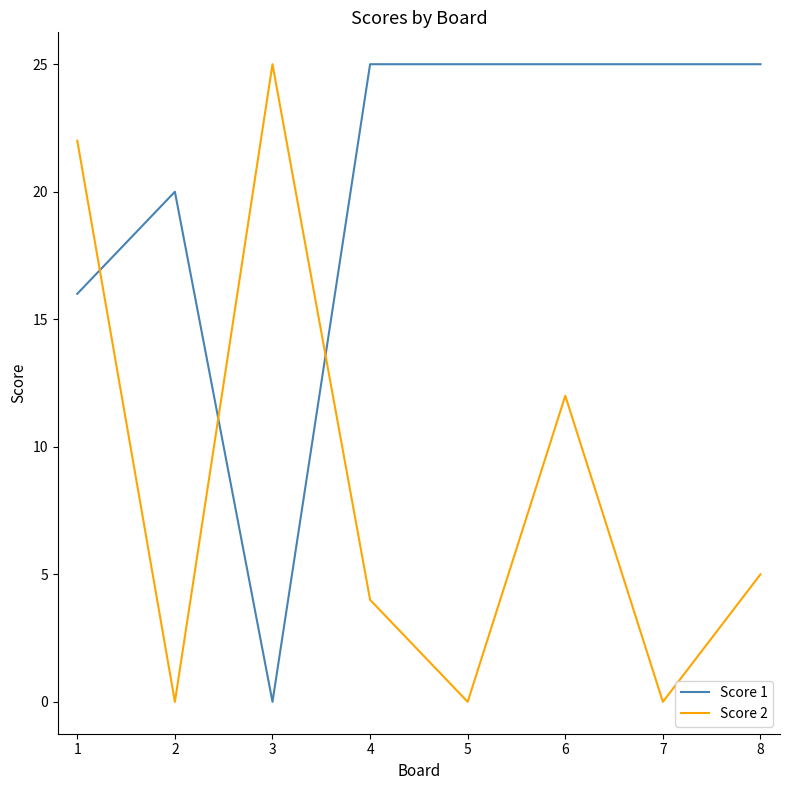

At 8, list the series in order from smallest to largest.

Score 2, Score 1